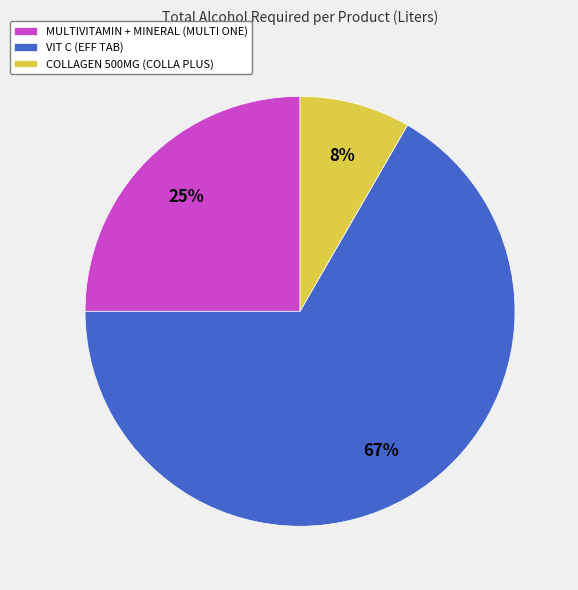

Do VIT C (EFF TAB) and MULTIVITAMIN + MINERAL (MULTI ONE) together represent more than half of the pie?

Yes